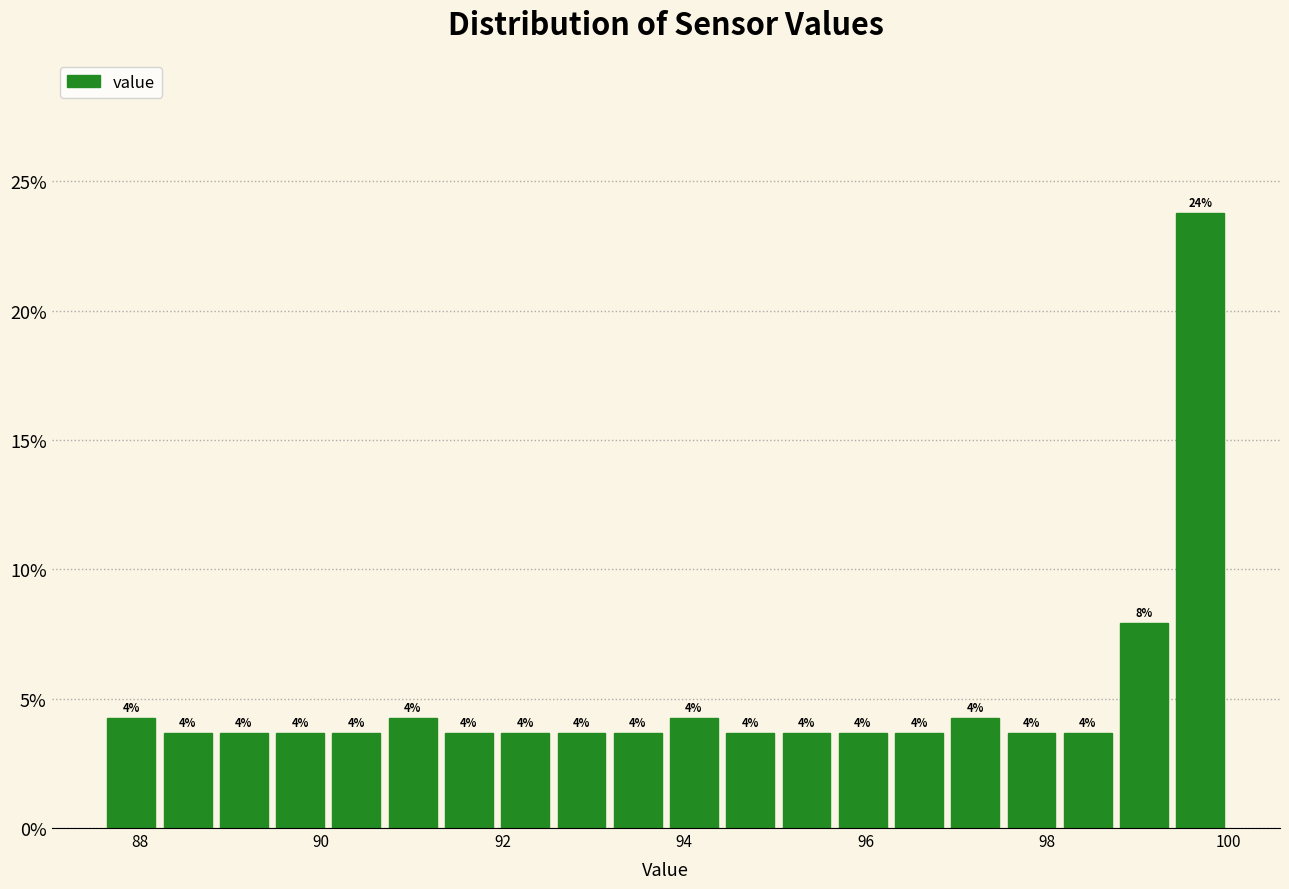

Around what value on the x-axis is the tallest bar? Give the approximate position of its centre, as read against the axis.

99.6